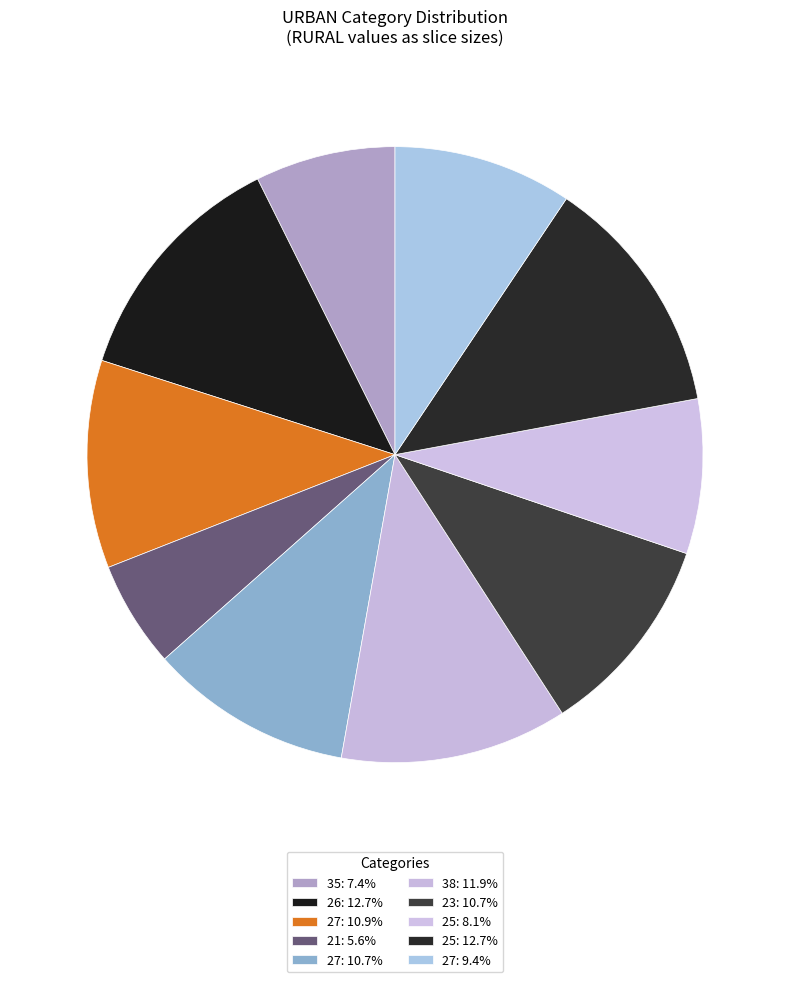

Is there any slice that represents more than half of the pie?

No